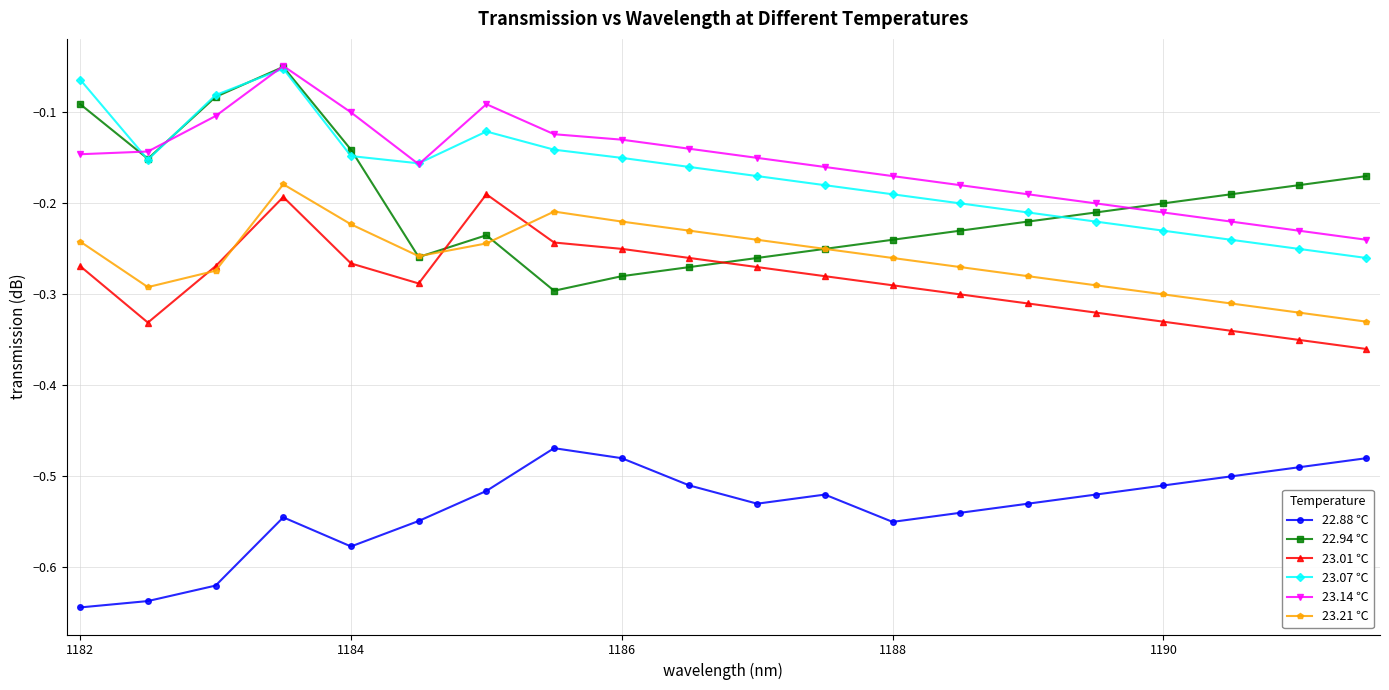

Which series has the largest range (max minus min)?

22.94 ℃